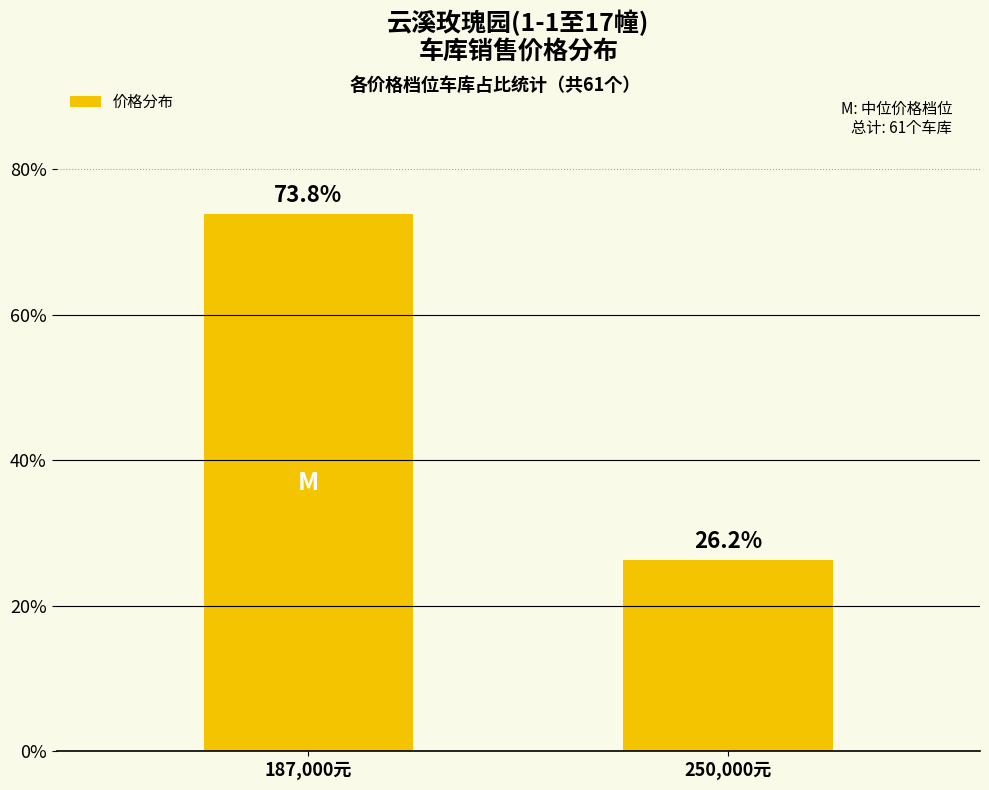

Rank the categories by value from lowest to highest.

250,000元, 187,000元